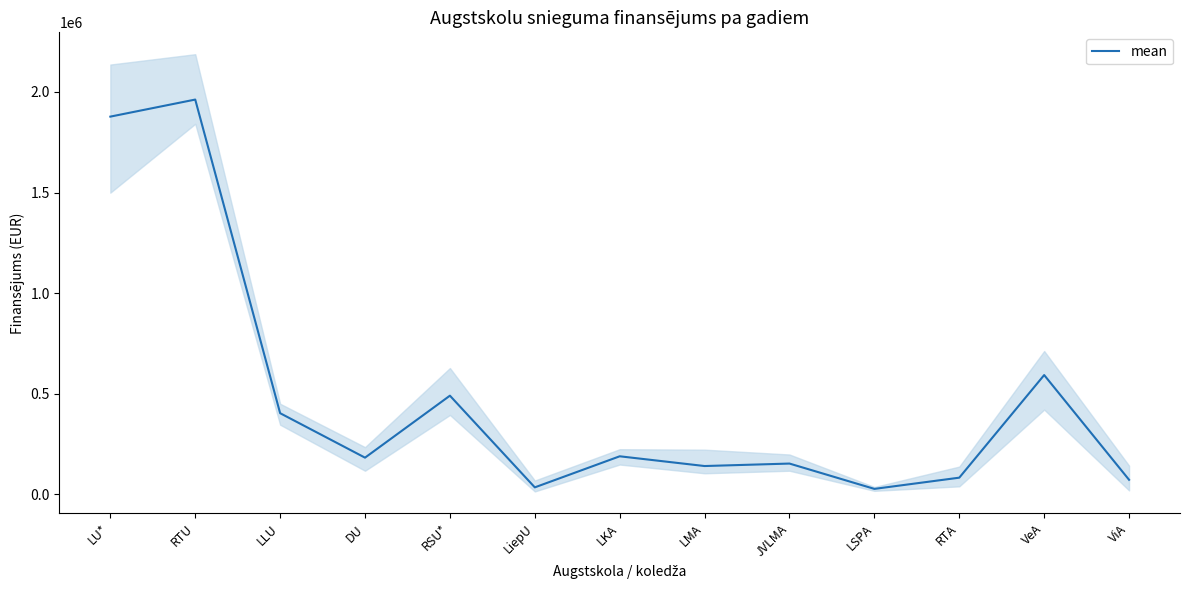

True or false: the data shows 1066531.6 at RTU.

False